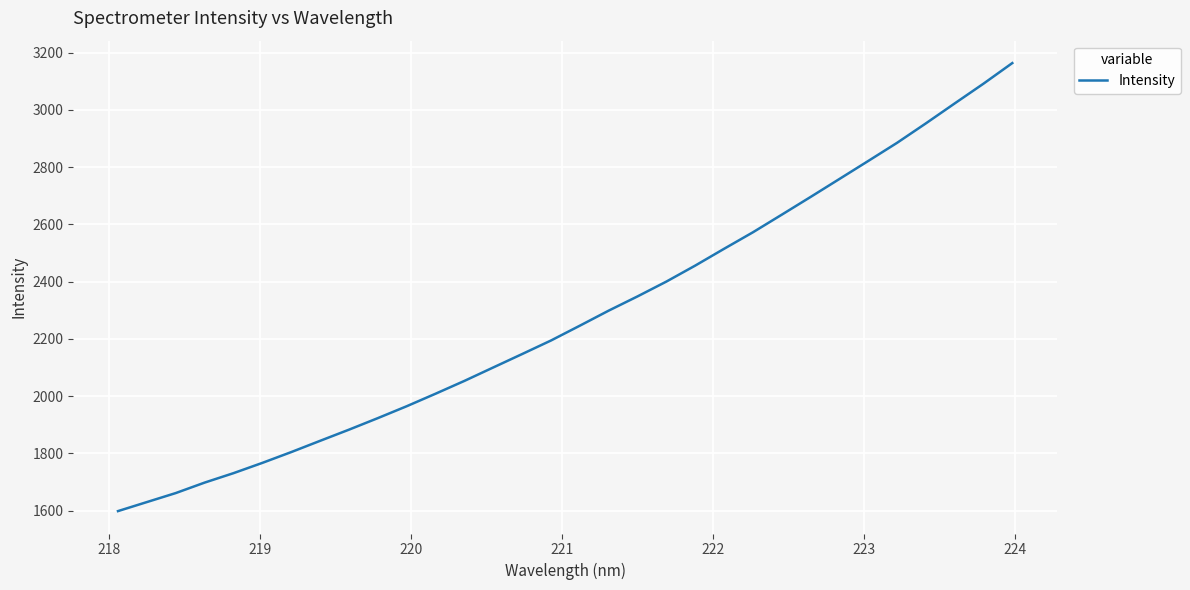

What is the minimum value shown in the chart?

1598.1